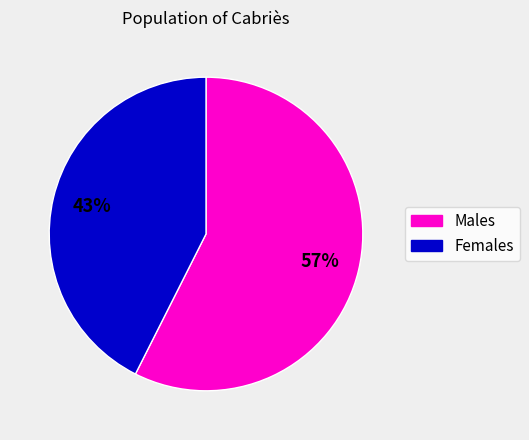

How many slices are in this pie chart?

2